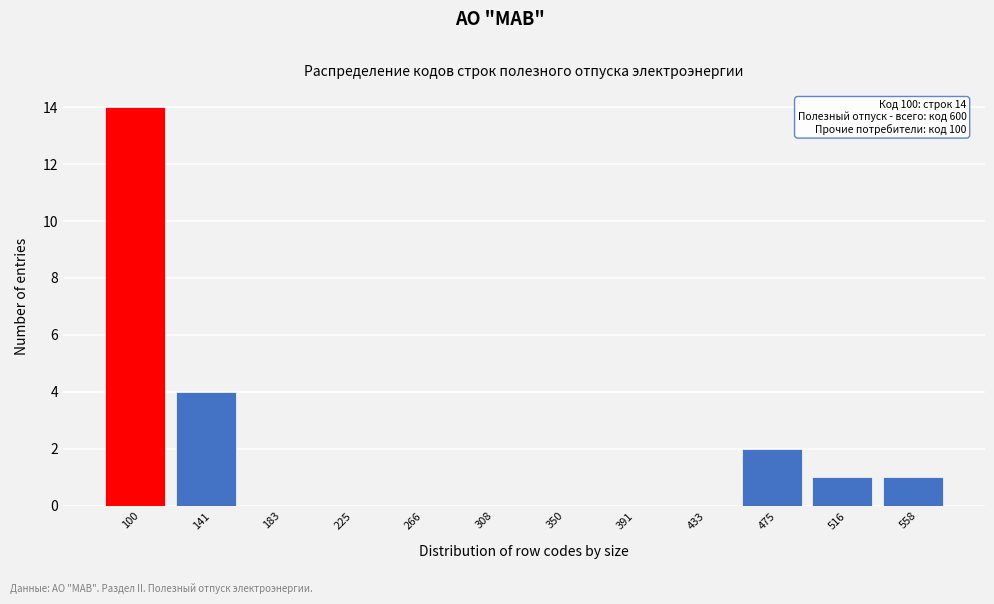

Reading left to right, what are all the values shown in this chart?

100=14	141=4	183=0	225=0	266=0	308=0	350=0	391=0	433=0	475=2	516=1	558=1